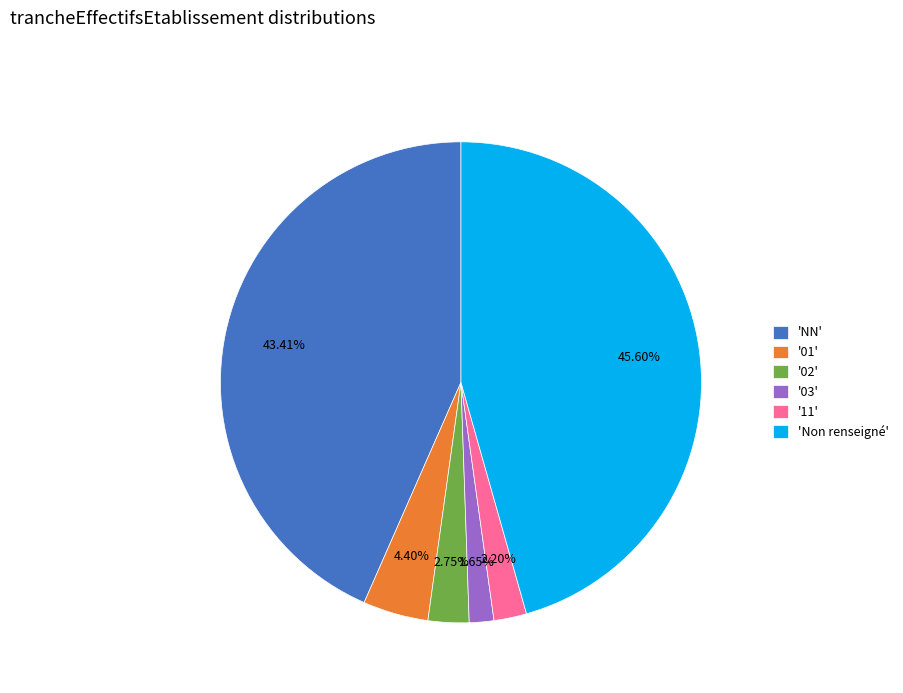

How many slices are in this pie chart?

6